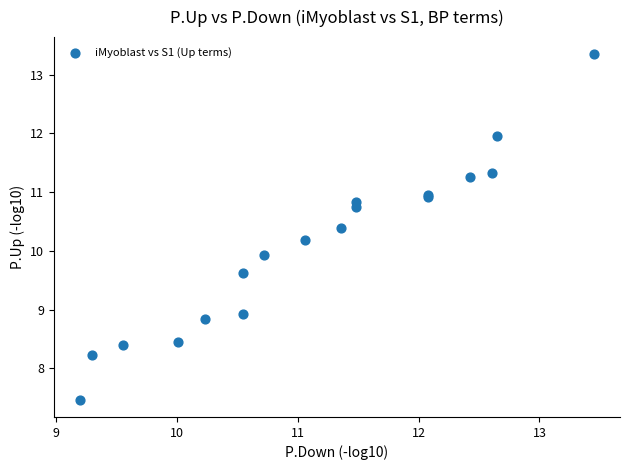

What Y value in the scatter plot is closest to 10?

9.9